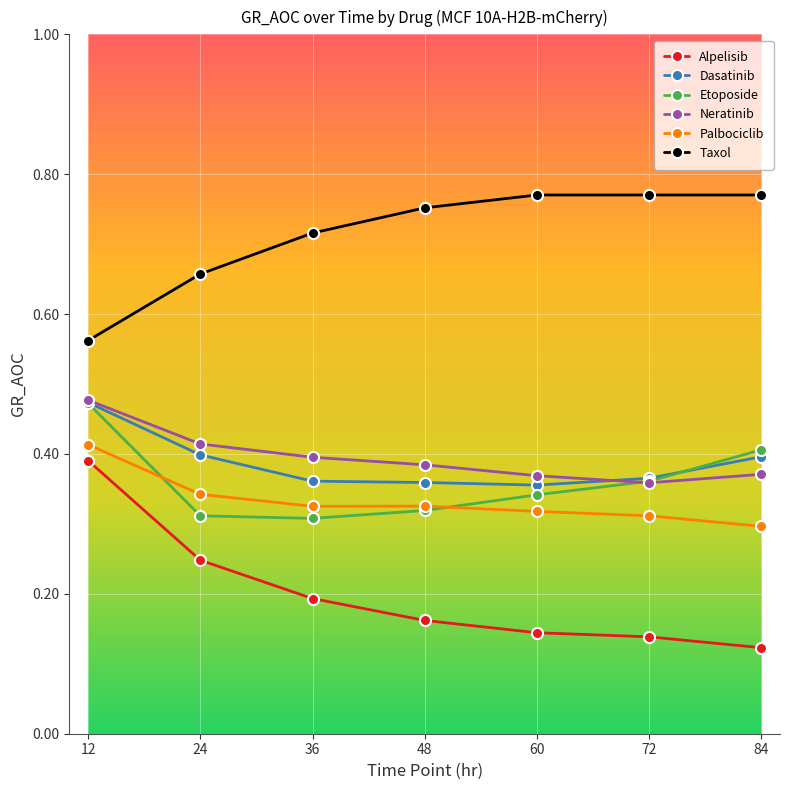

Is it true that Etoposide equals 0.5 at 60?

False